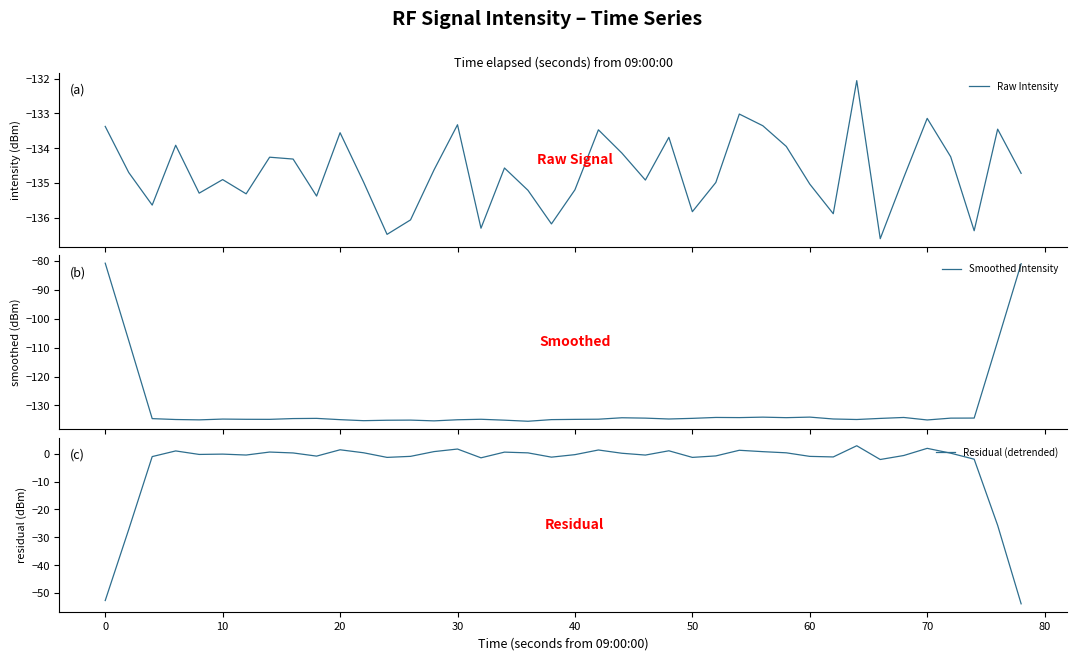

What is the minimum value for Raw Intensity?

-136.6